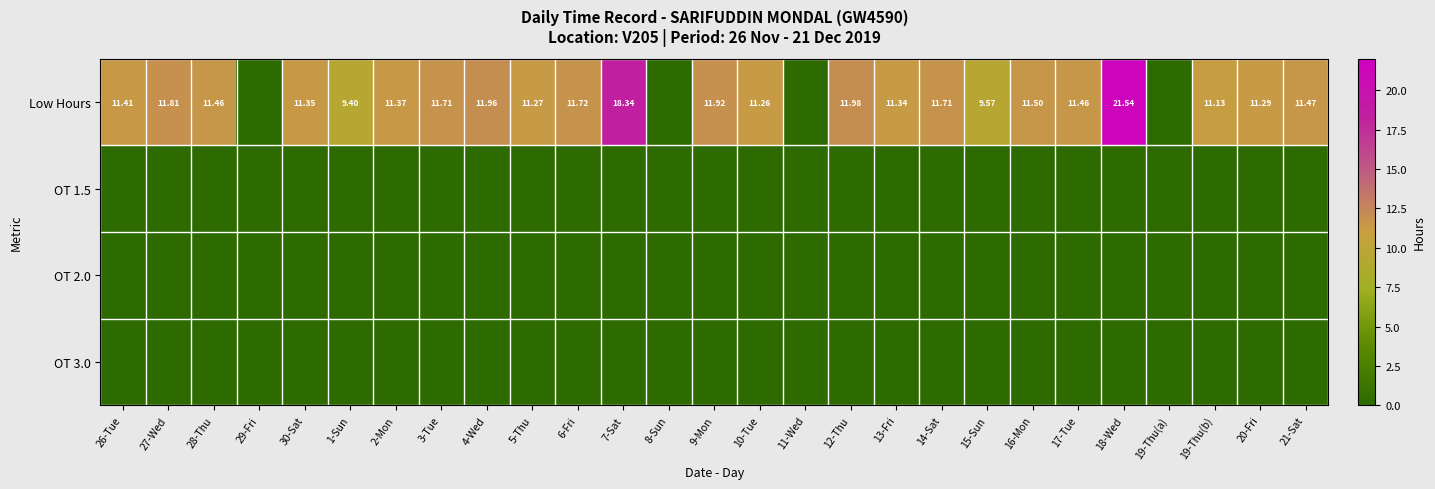

Which series has the largest total across all categories?

Low Hours